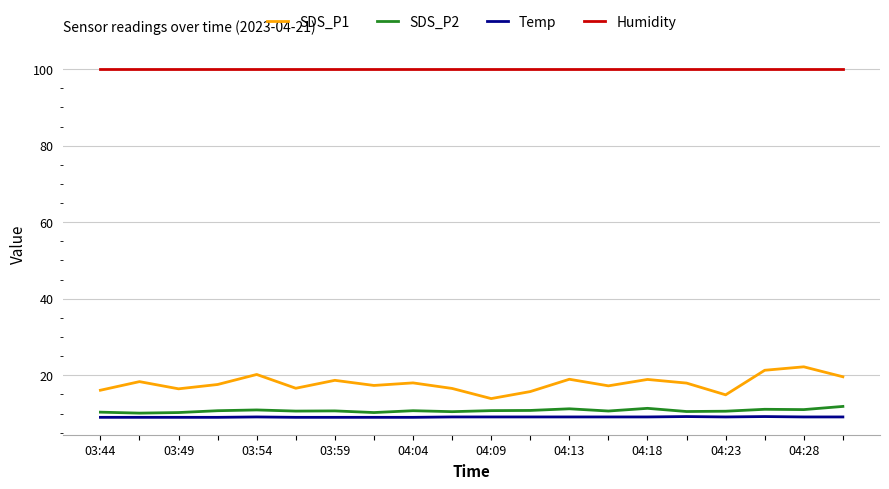

Which series has the largest total across all categories?

Humidity